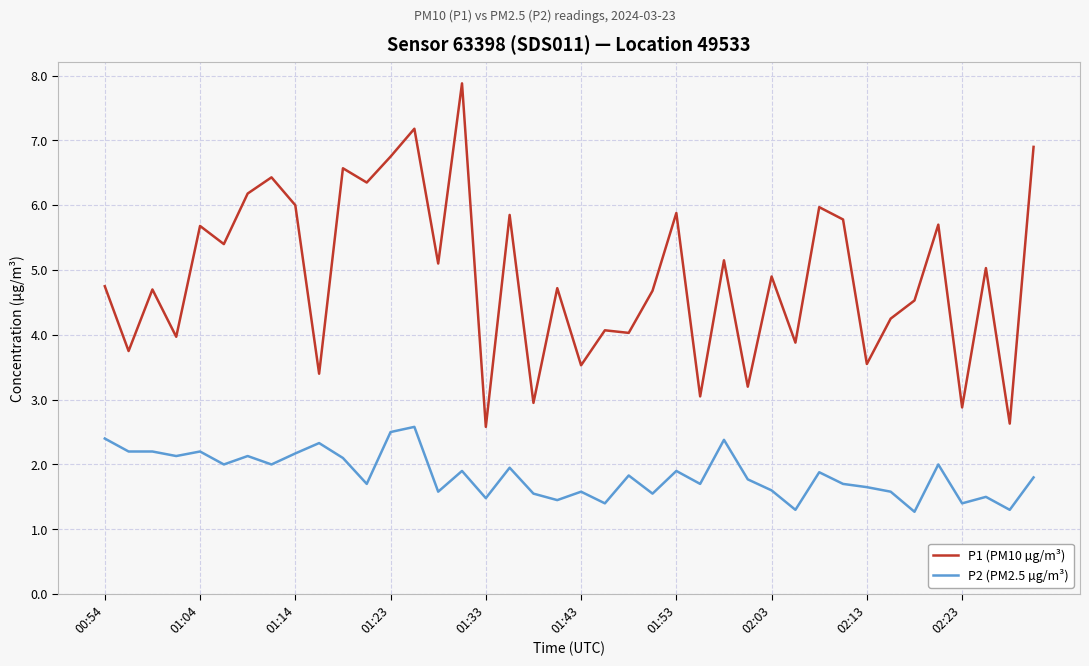

What is the maximum value for P2 (PM2.5 µg/m³)?

2.6